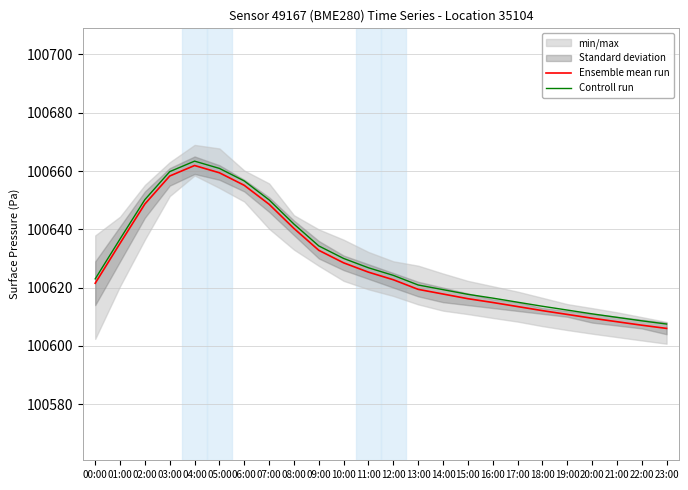

Reading left to right, extract all data points from this chart.

Ensemble mean run: 00:00=100621.5	01:00=100635.2	02:00=100648.7	03:00=100658.3	04:00=100661.9	05:00=100659.4	06:00=100655.1	07:00=100648.6	08:00=100640.3	09:00=100632.8	10:00=100628.5	11:00=100625.3	12:00=100622.7	13:00=100619.4	14:00=100617.8	15:00=100616.2	16:00=100614.9	17:00=100613.5	18:00=100612.1	19:00=100610.8	20:00=100609.5	21:00=100608.3	22:00=100607.1	23:00=100606.0
Controll run: 00:00=100623.0	01:00=100636.7	02:00=100650.2	03:00=100659.8	04:00=100663.4	05:00=100660.9	06:00=100656.6	07:00=100650.1	08:00=100641.8	09:00=100634.3	10:00=100630.0	11:00=100626.8	12:00=100624.2	13:00=100620.9	14:00=100619.3	15:00=100617.7	16:00=100616.4	17:00=100615.0	18:00=100613.6	19:00=100612.3	20:00=100611.0	21:00=100609.8	22:00=100608.6	23:00=100607.5